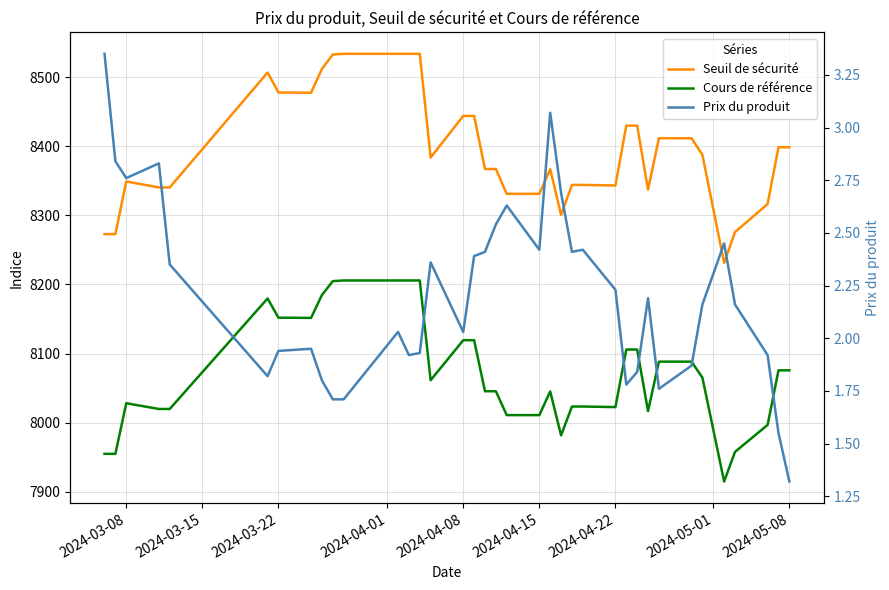

What is the difference between the maximum and minimum values in the Seuil de sécurité series?

302.8